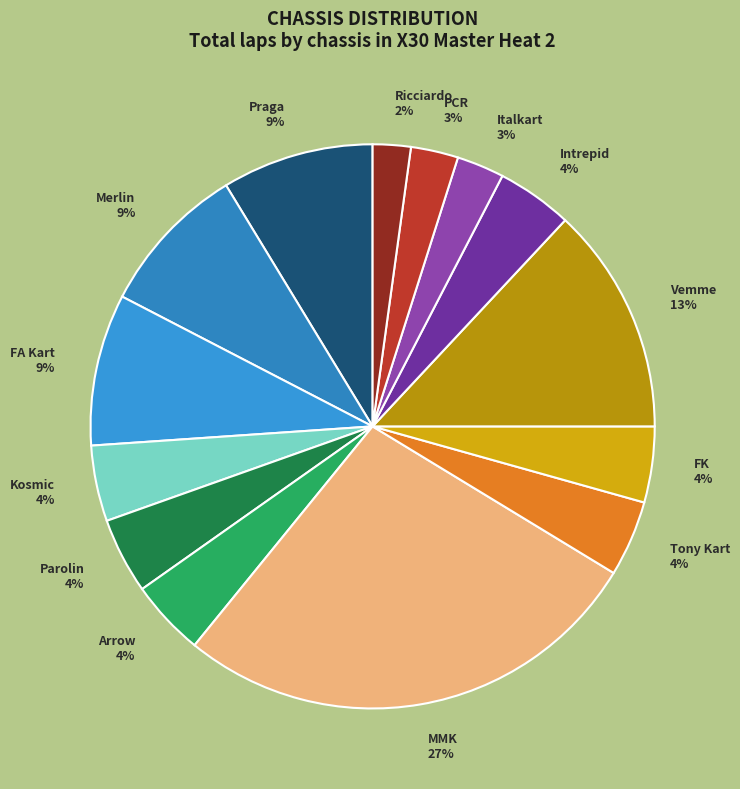

The Kosmic 4% slice represents 10% of the pie. True or false?

False